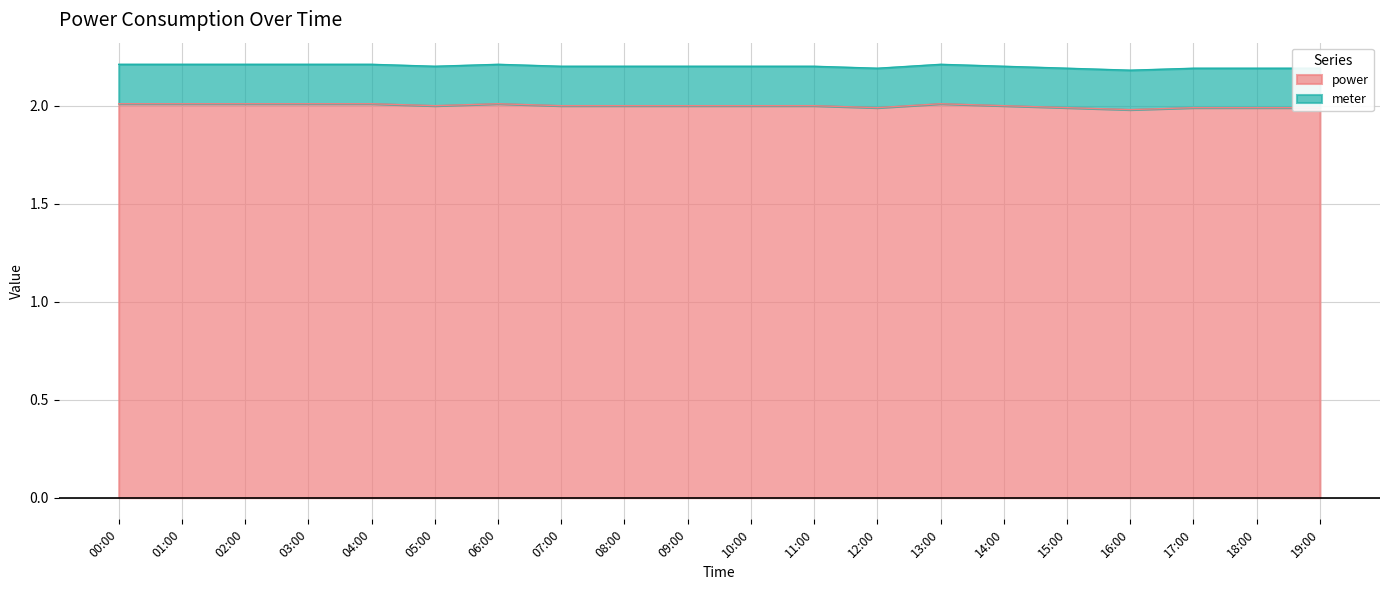

At which category does the chart reach its peak across all series?

00:00